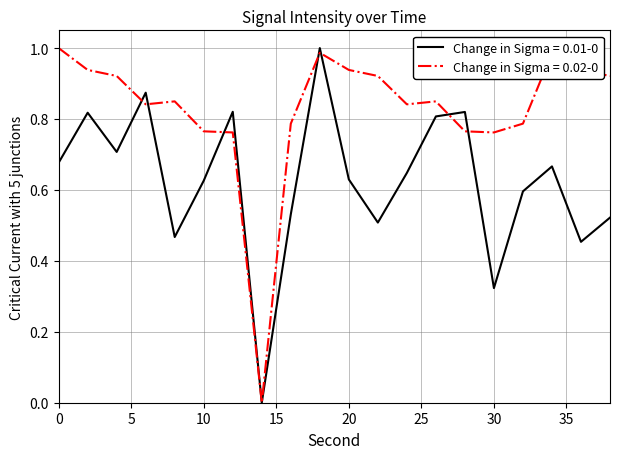

Which series has the largest total across all categories?

Change in Sigma = 0.02-0